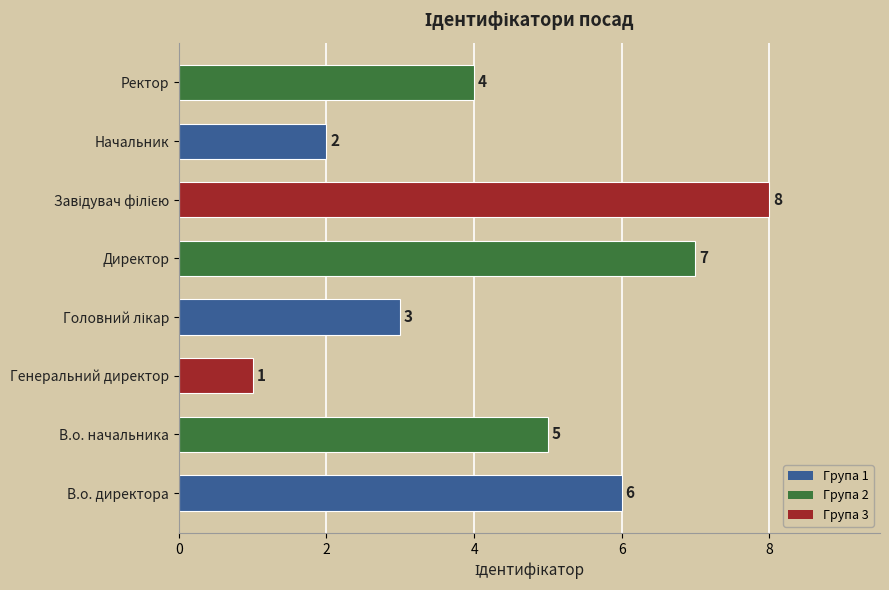

At which category does the chart reach its minimum across all series?

Генеральний директор